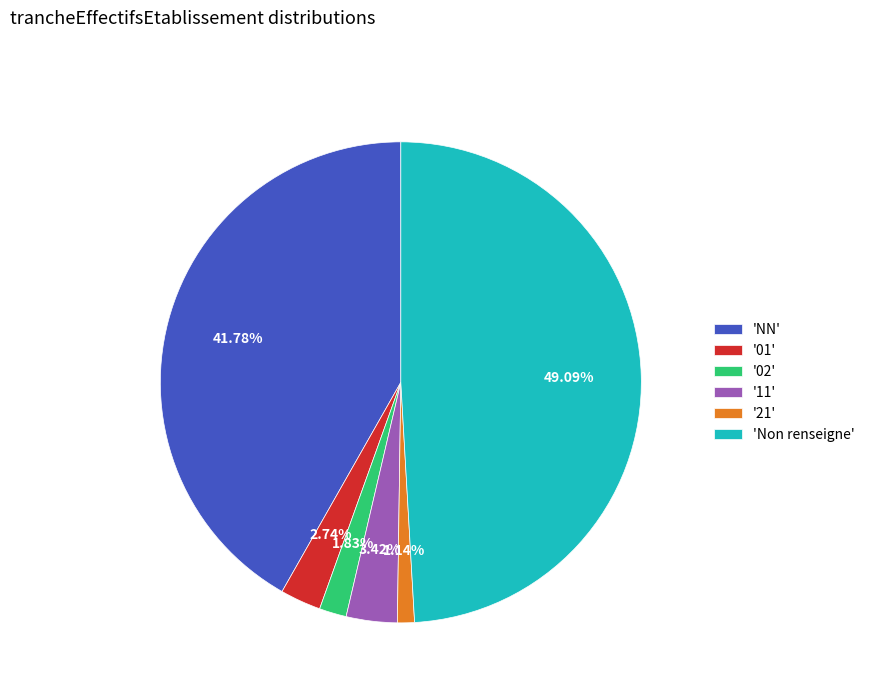

How many slices are in this pie chart?

6